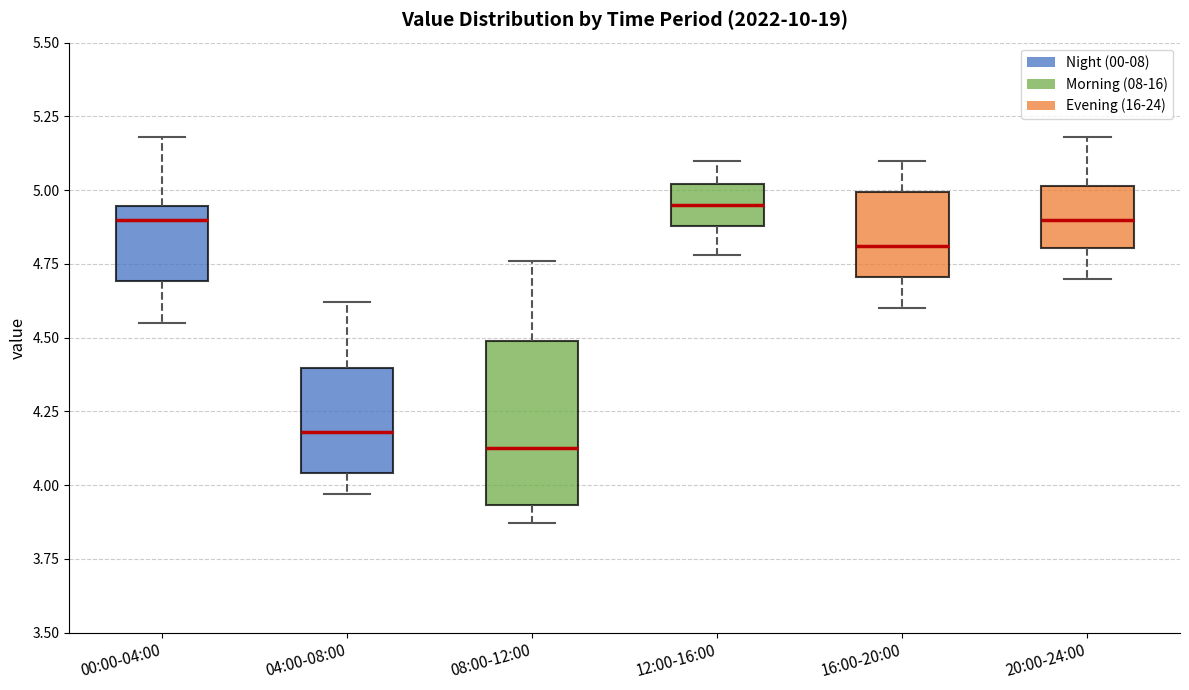

Where does the median line of the box for 16:00-20:00 sit on the y-axis? The values are not printed on the chart, so give them approximately, as read against the axis.

4.80